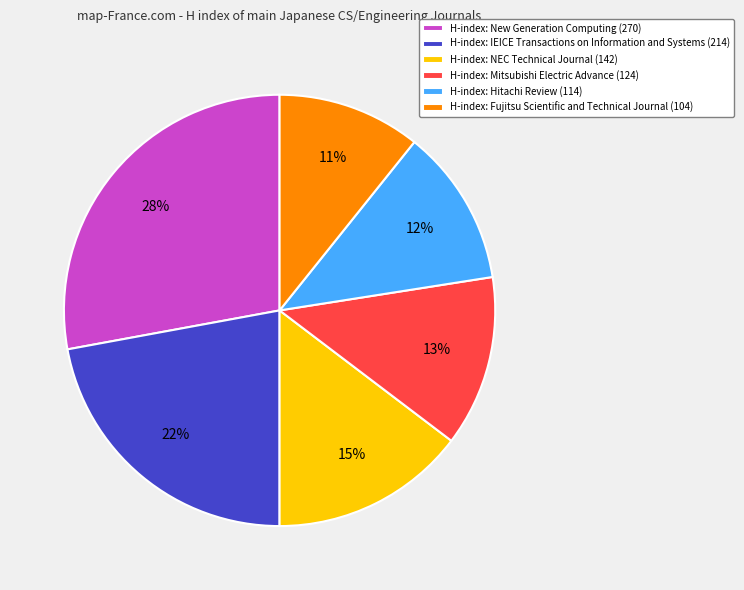

How many slices are in this pie chart?

6